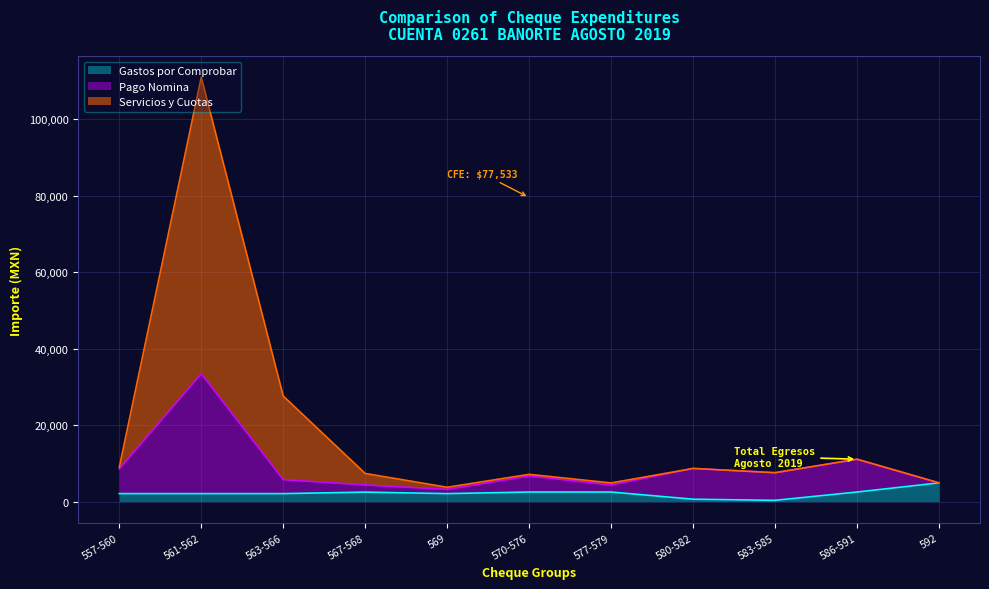

What is the total value across all series at 577-579?

4883.8